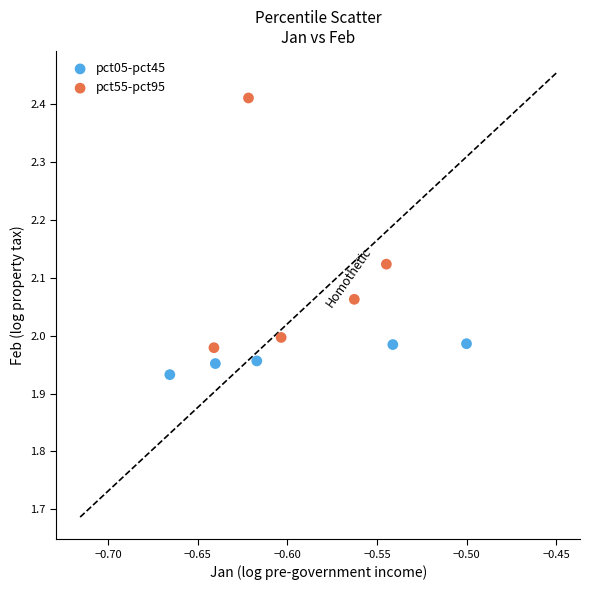

Which series contains the lowest Y value?

pct05-pct45